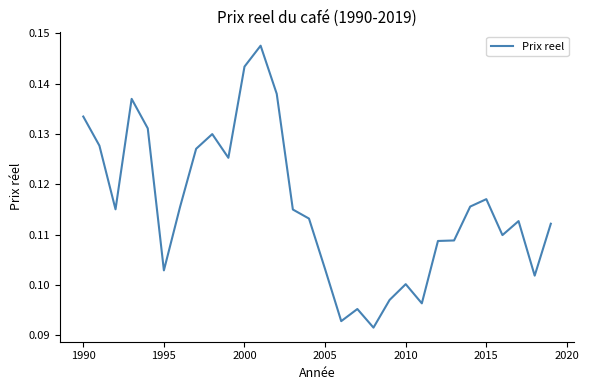

Is this an area chart (filled region under the line)?

No